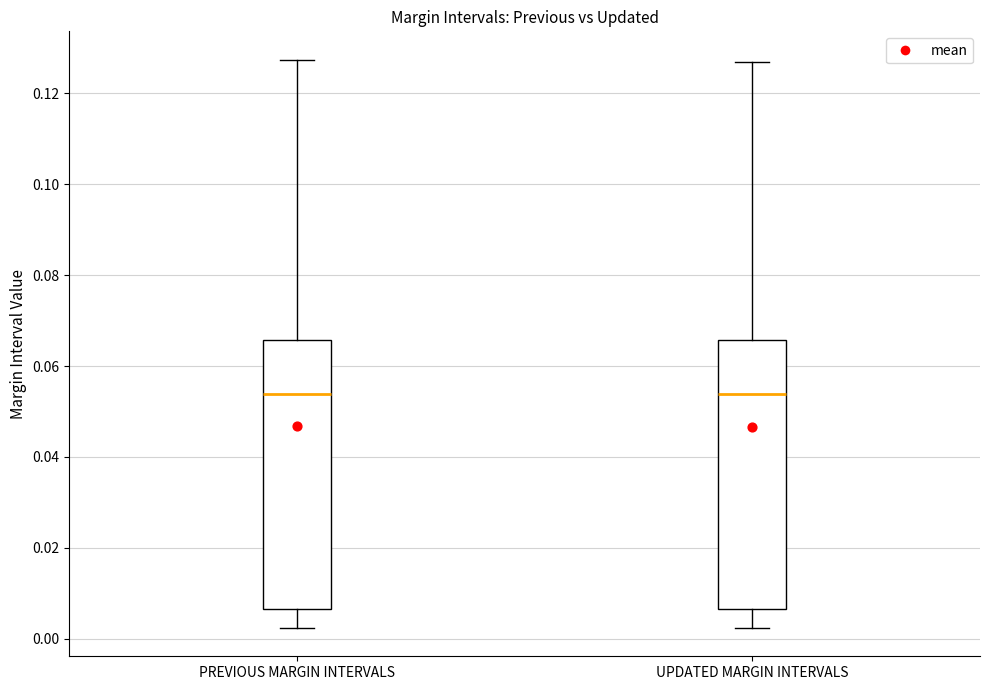

Where does the lower whisker of the box for UPDATED MARGIN INTERVALS end on the y-axis? The values are not printed on the chart, so give them approximately, as read against the axis.

0.002